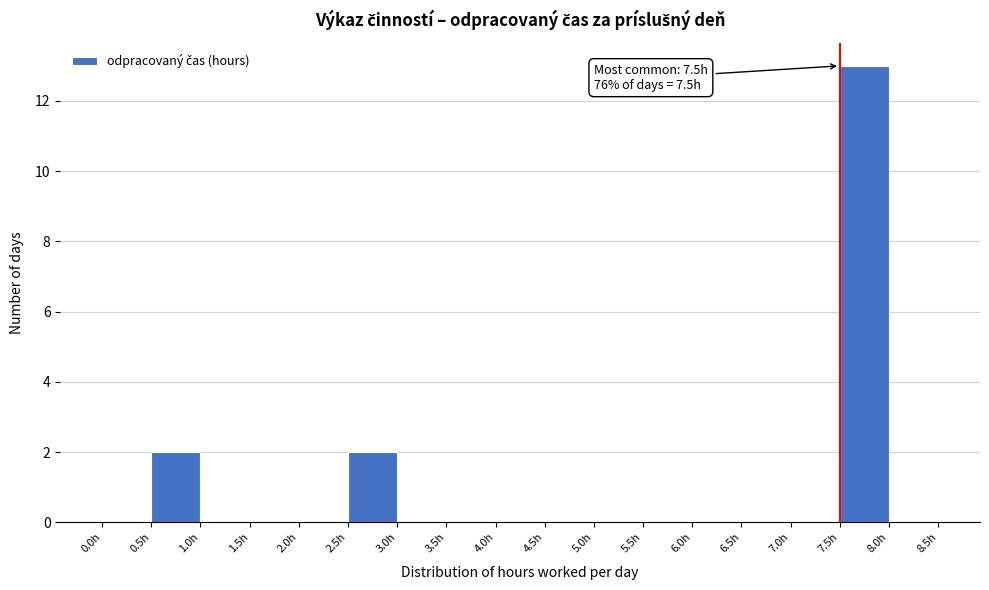

Which range on the x-axis has the tallest bar?

7.5 to 8.0